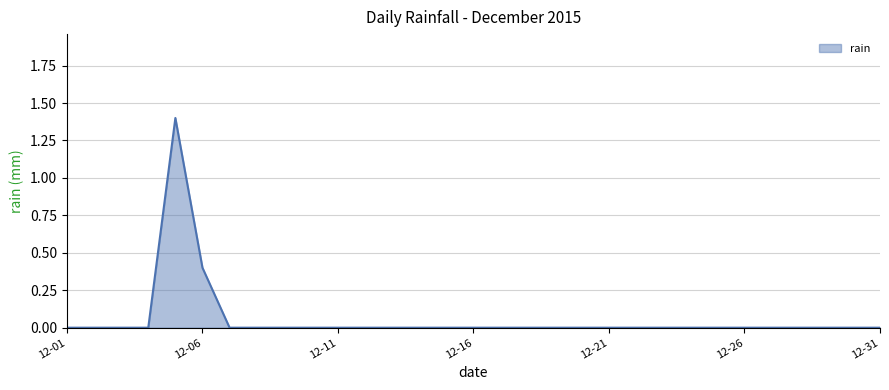

What is the maximum value shown in the chart?

1.4